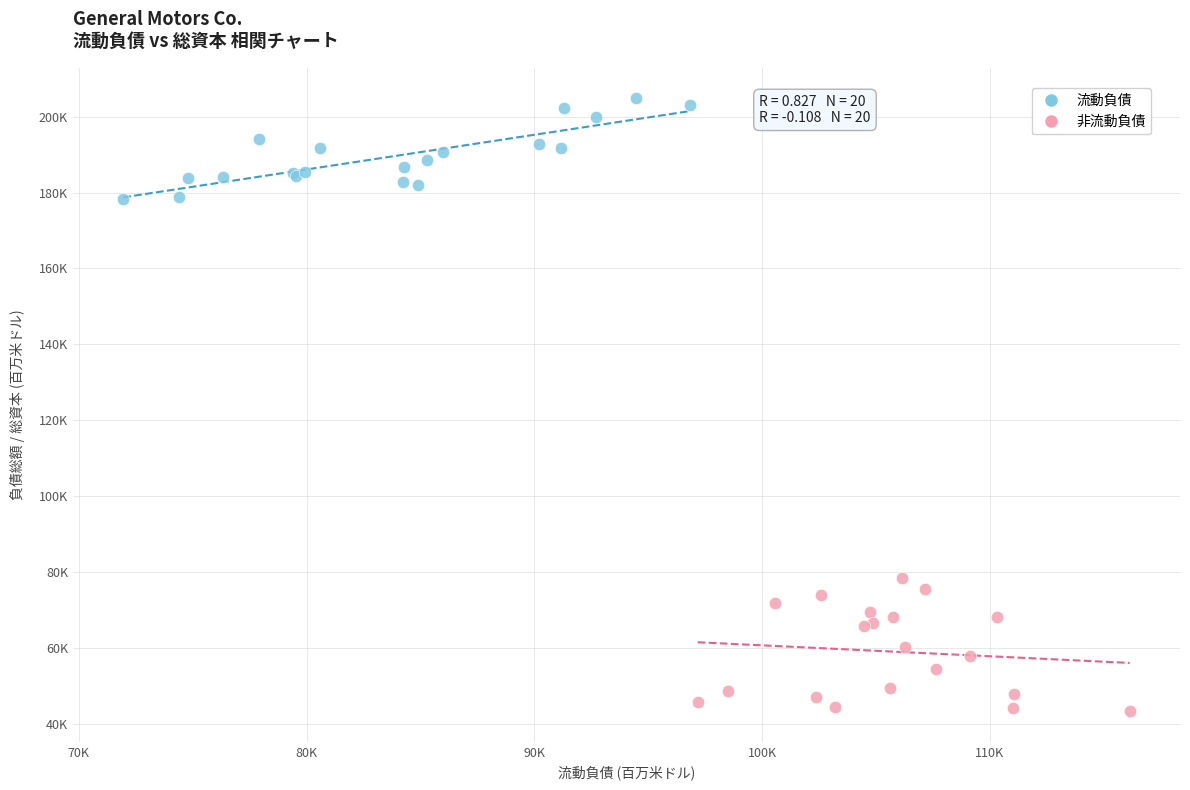

Which series has the largest Y range (max minus min)?

非流動負債